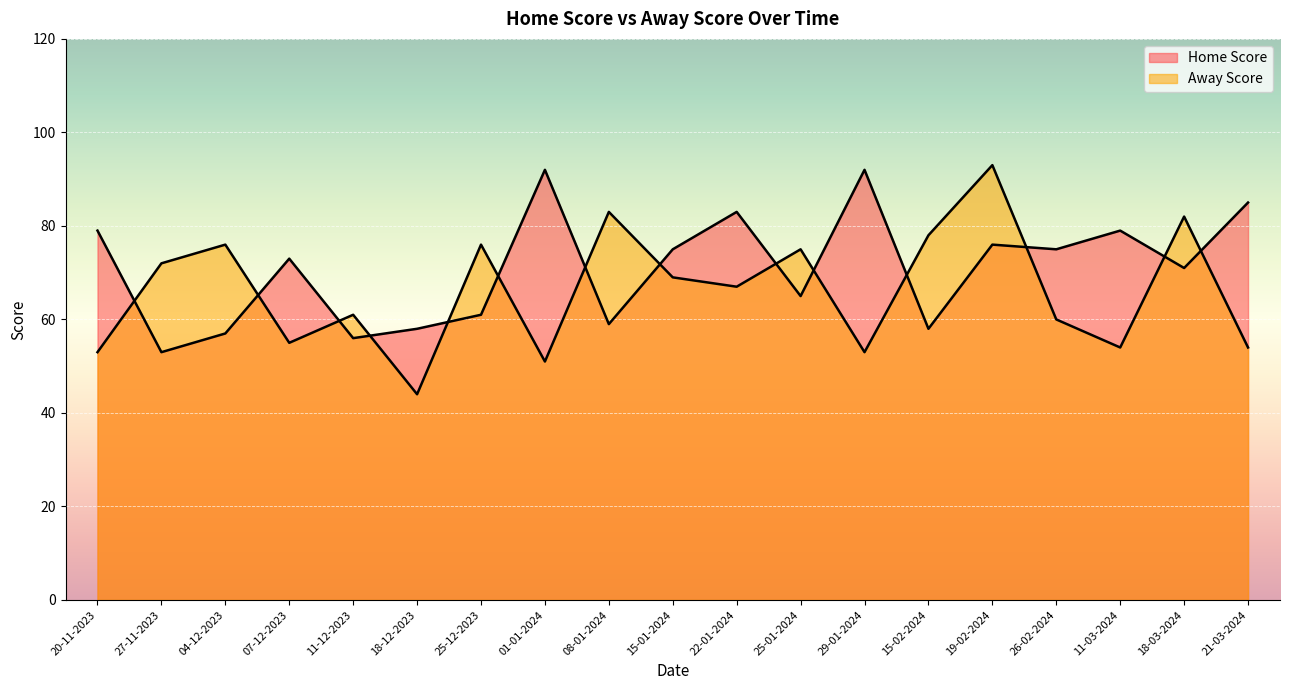

Is the value of Away Score at 08-01-2024 greater than the value of Home Score at 15-01-2024?

Yes